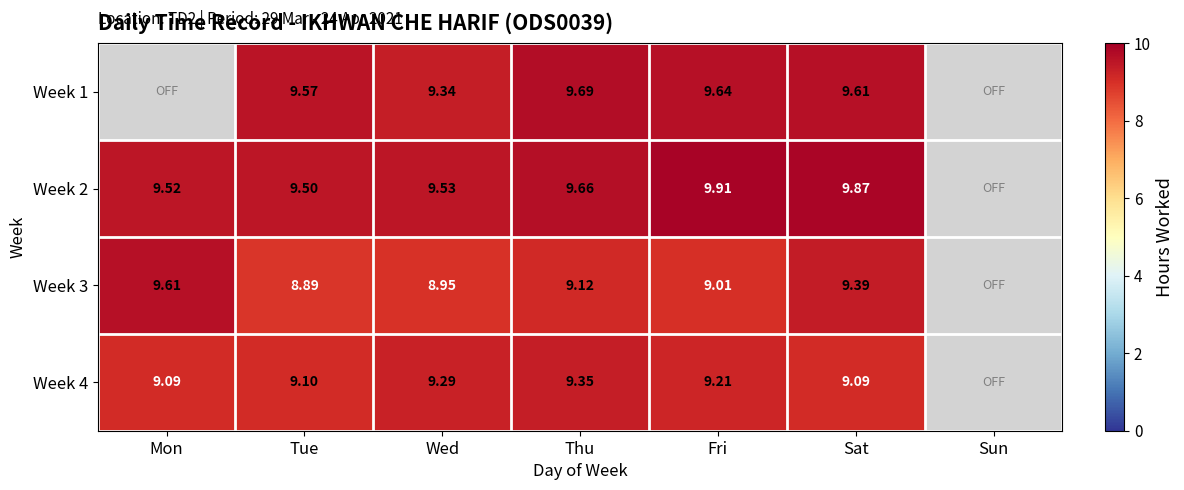

Where does the Week 3 series first go above 9?

Mon